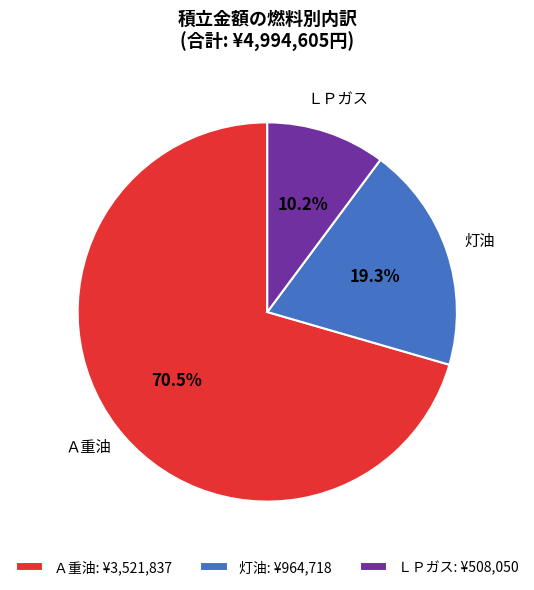

To the nearest percent, what is the average slice percentage?

33%